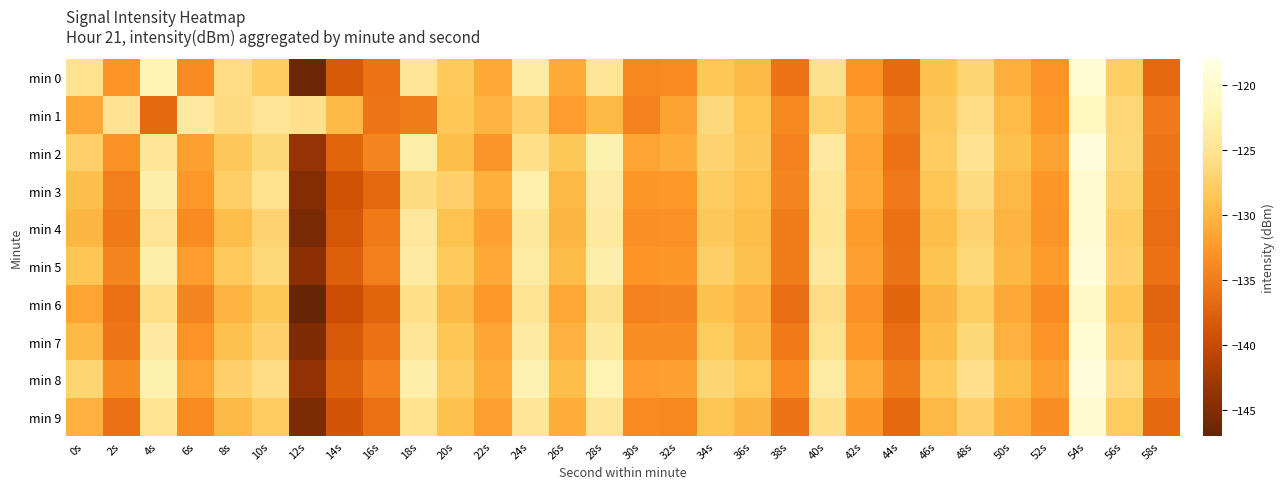

What is the spread (max minus min) of values at 48s?

2.5